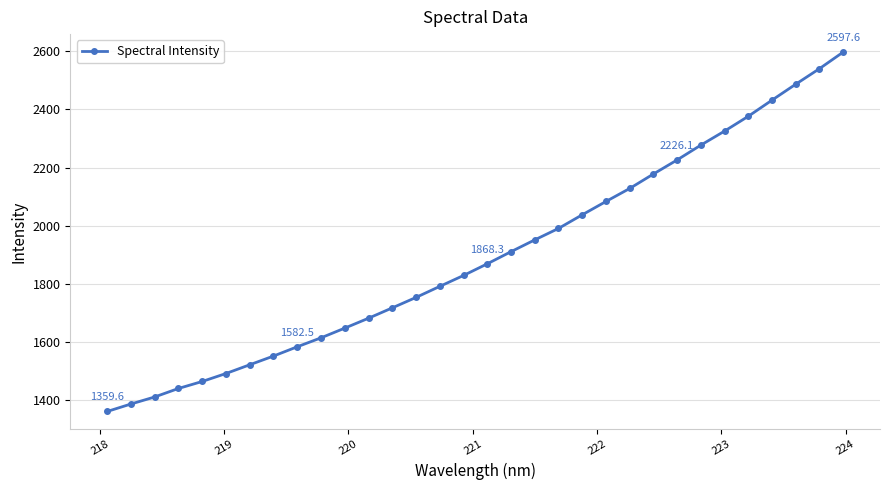

What is the sum of all values?

60636.7